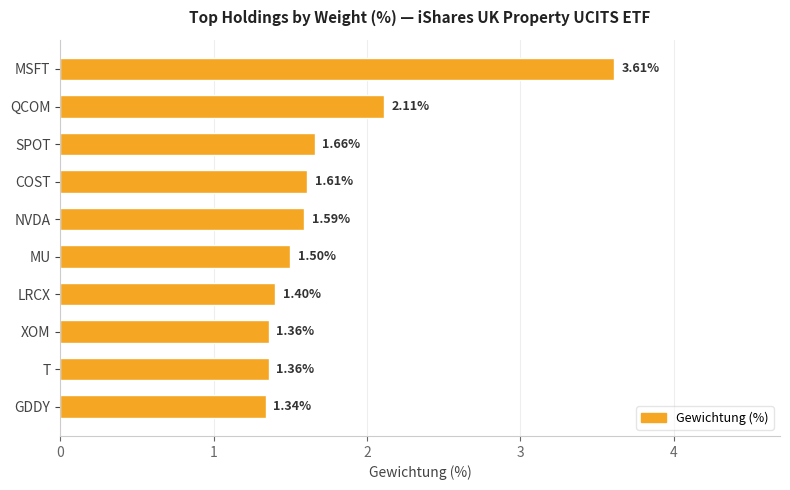

At which category does the chart reach its minimum across all series?

GDDY